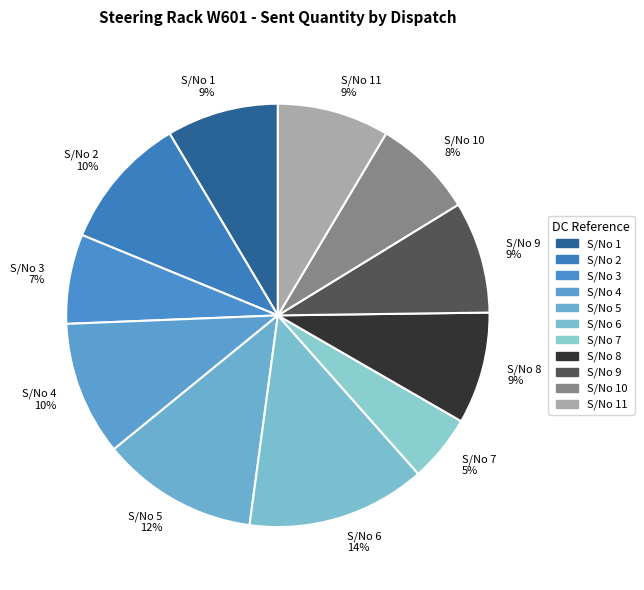

True or false: S/No 11 9% accounts for 19% of the total.

False